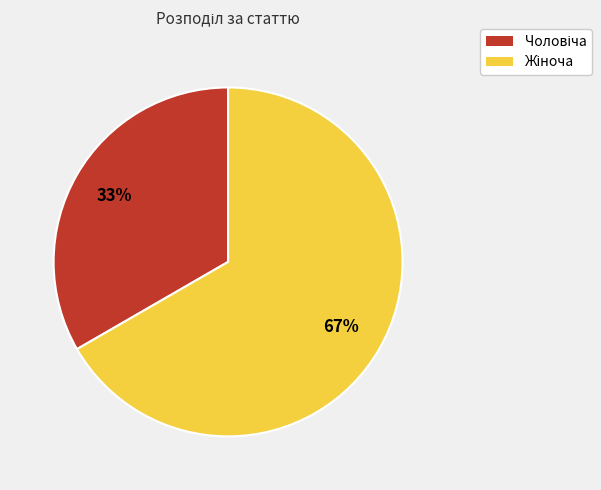

To the nearest percent, what is the average slice percentage?

50%